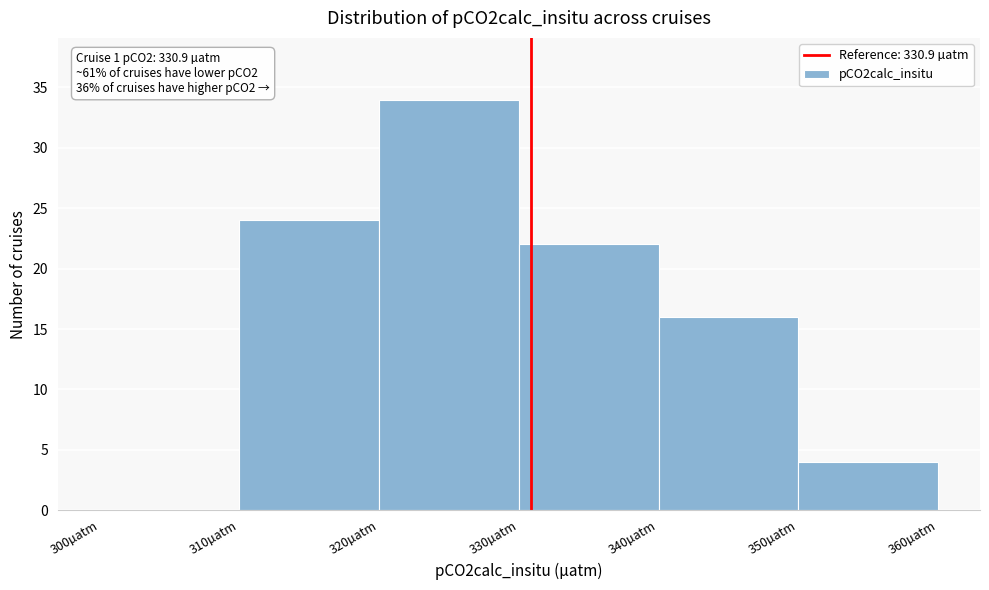

Which range on the x-axis has the tallest bar?

320 to 330